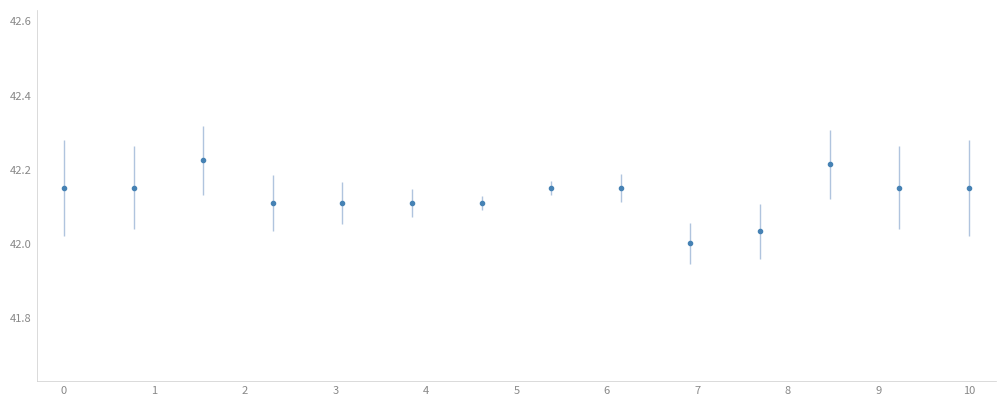

What is the sum of all values?

589.8